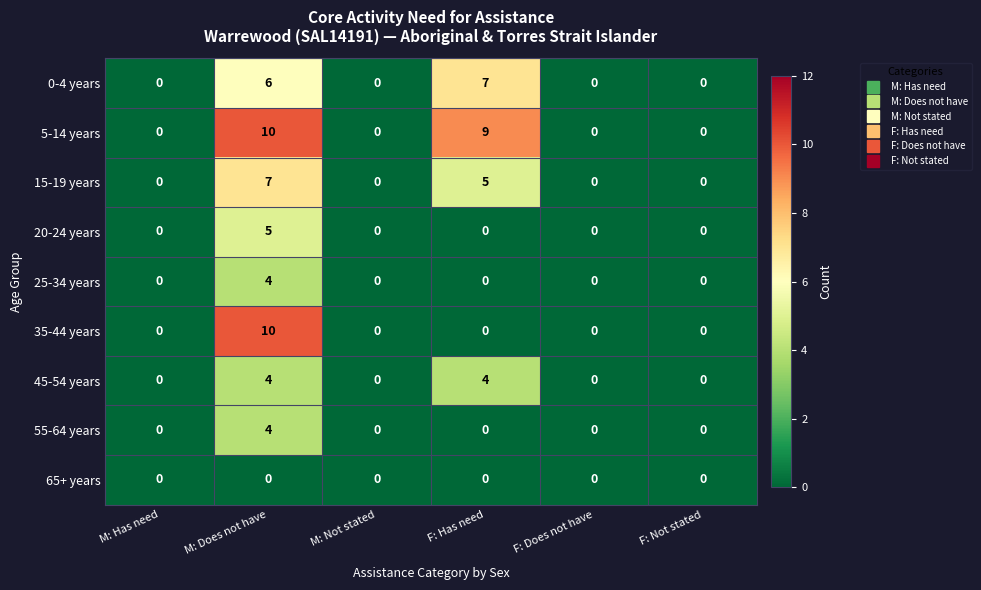

How many series are shown in this chart?

9